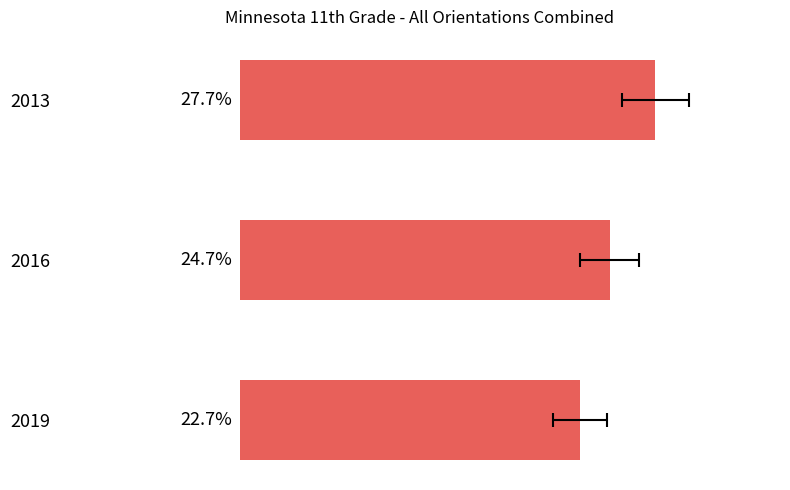

True or false: the data shows 0.4 at 2019.

False